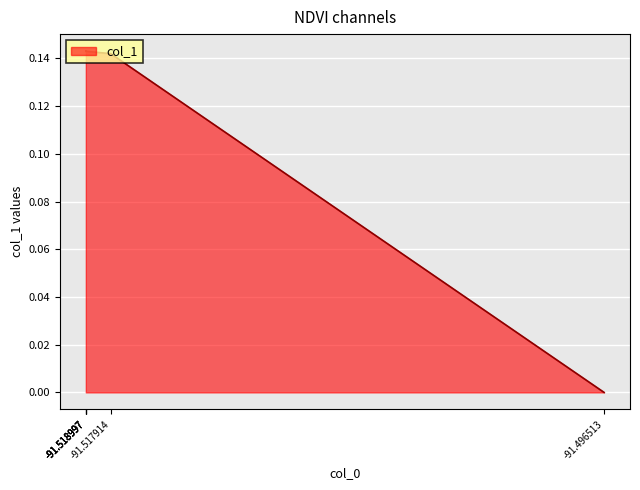

How many lines are shown in the chart?

1